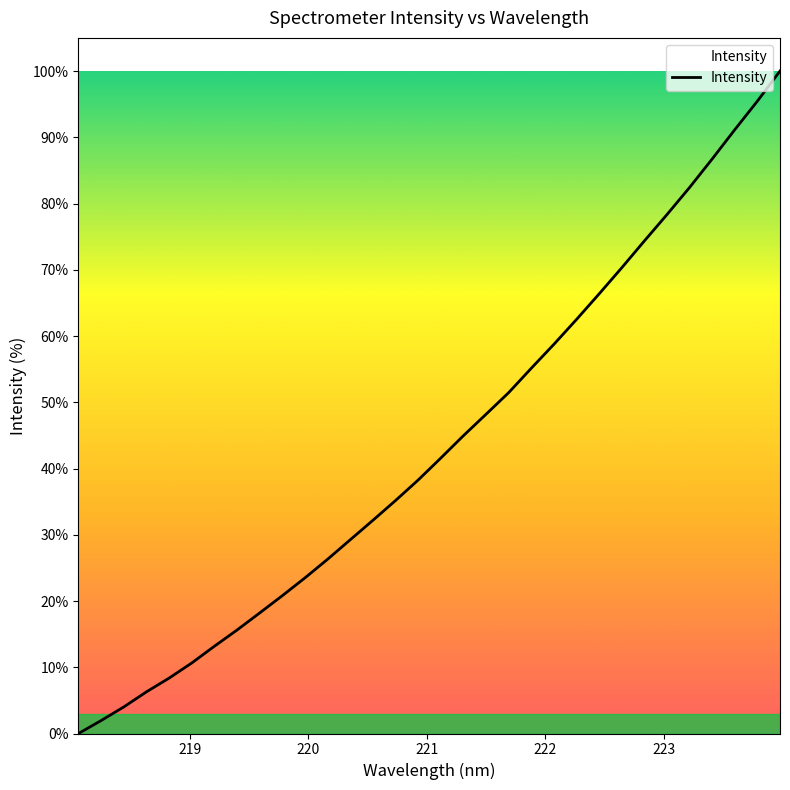

What is the difference between the maximum and minimum values?

100.0